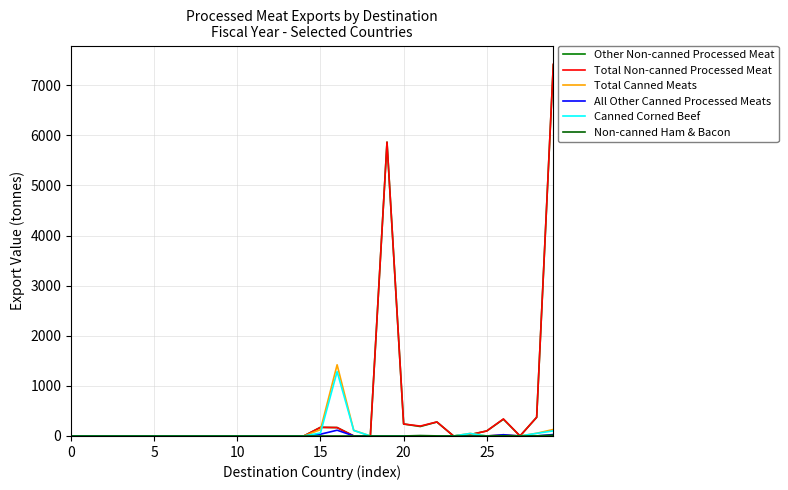

Rank the series by their maximum value, from lowest to highest.

Non-canned Ham & Bacon, All Other Canned Processed Meats, Canned Corned Beef, Total Canned Meats, Other Non-canned Processed Meat, Total Non-canned Processed Meat